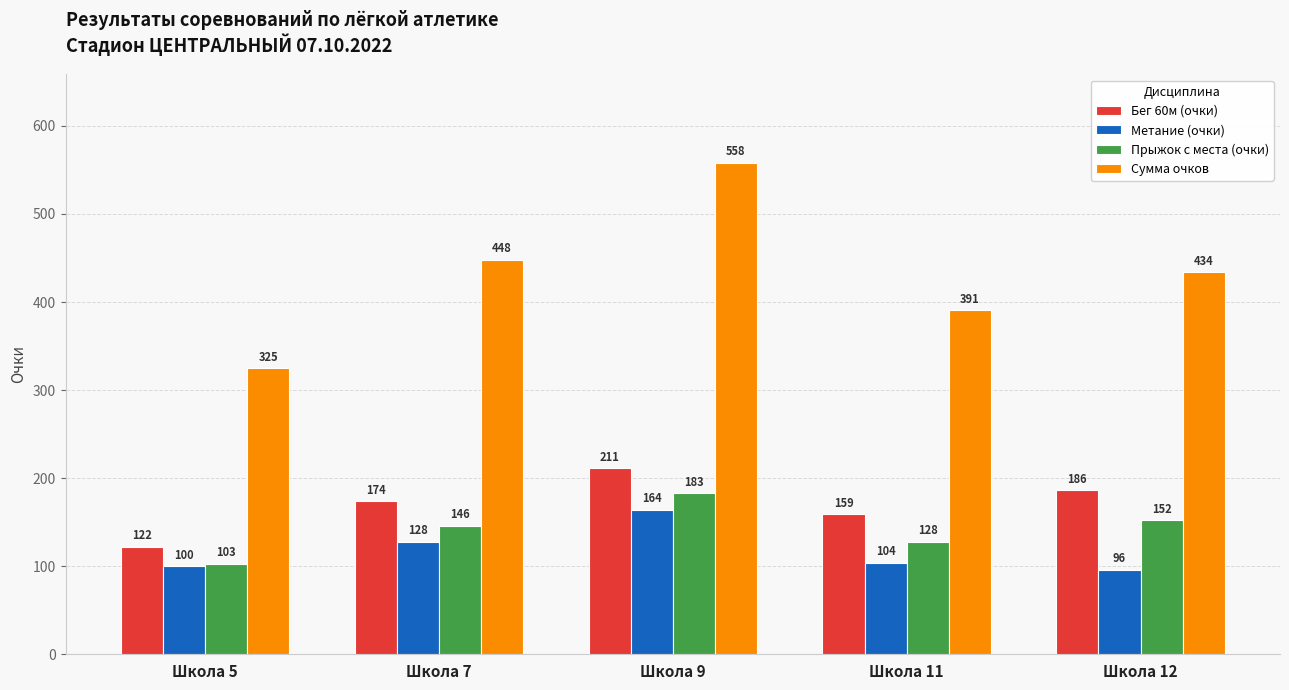

What is the value of the Прыжок с места (очки) bar at the 4th from the left?

128